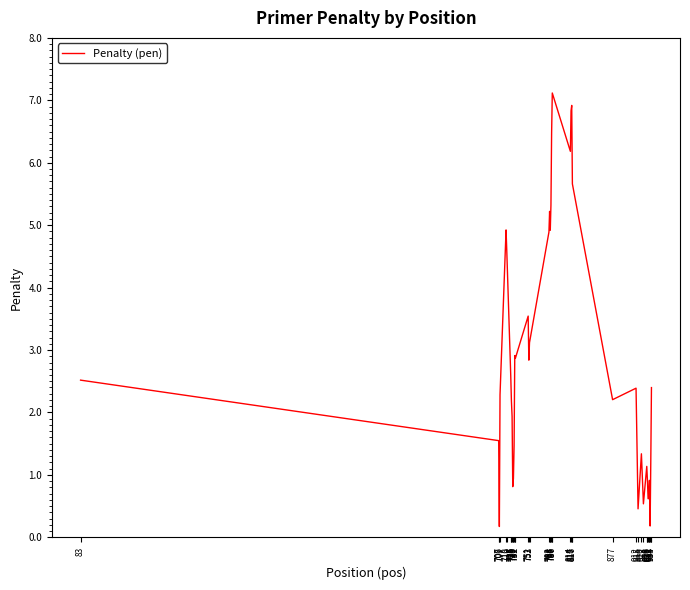

Count the number of values greater than 2.

24